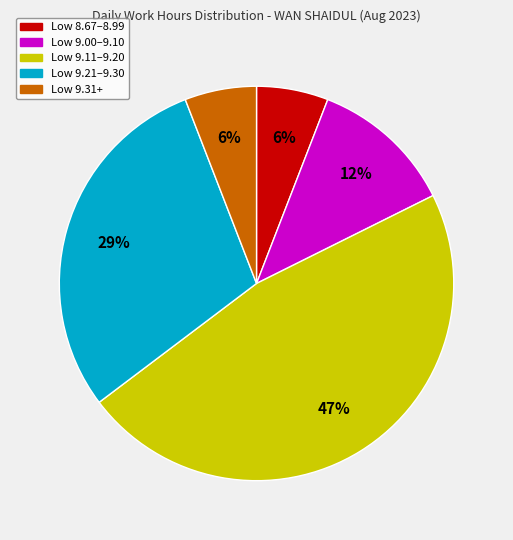

Is there any slice that represents more than half of the pie?

No